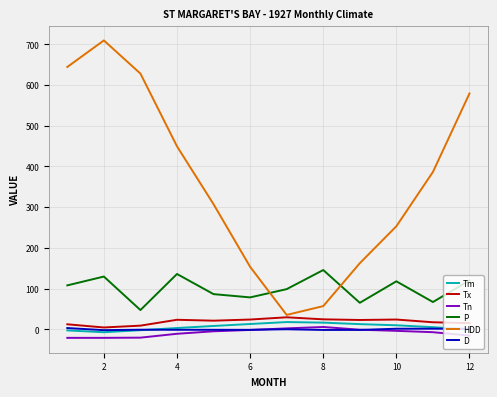

How many values in the Tm series are below 8?

6